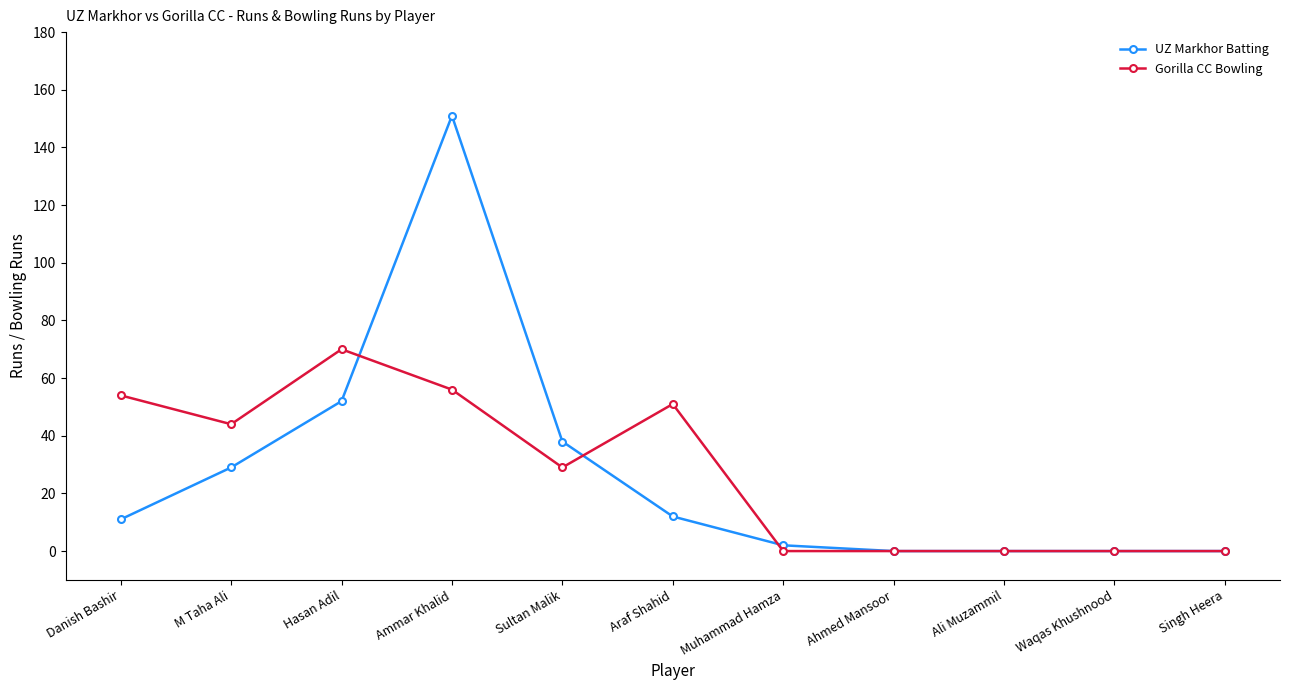

True or false: UZ Markhor Batting has more than 2 points higher than both neighbors.

False